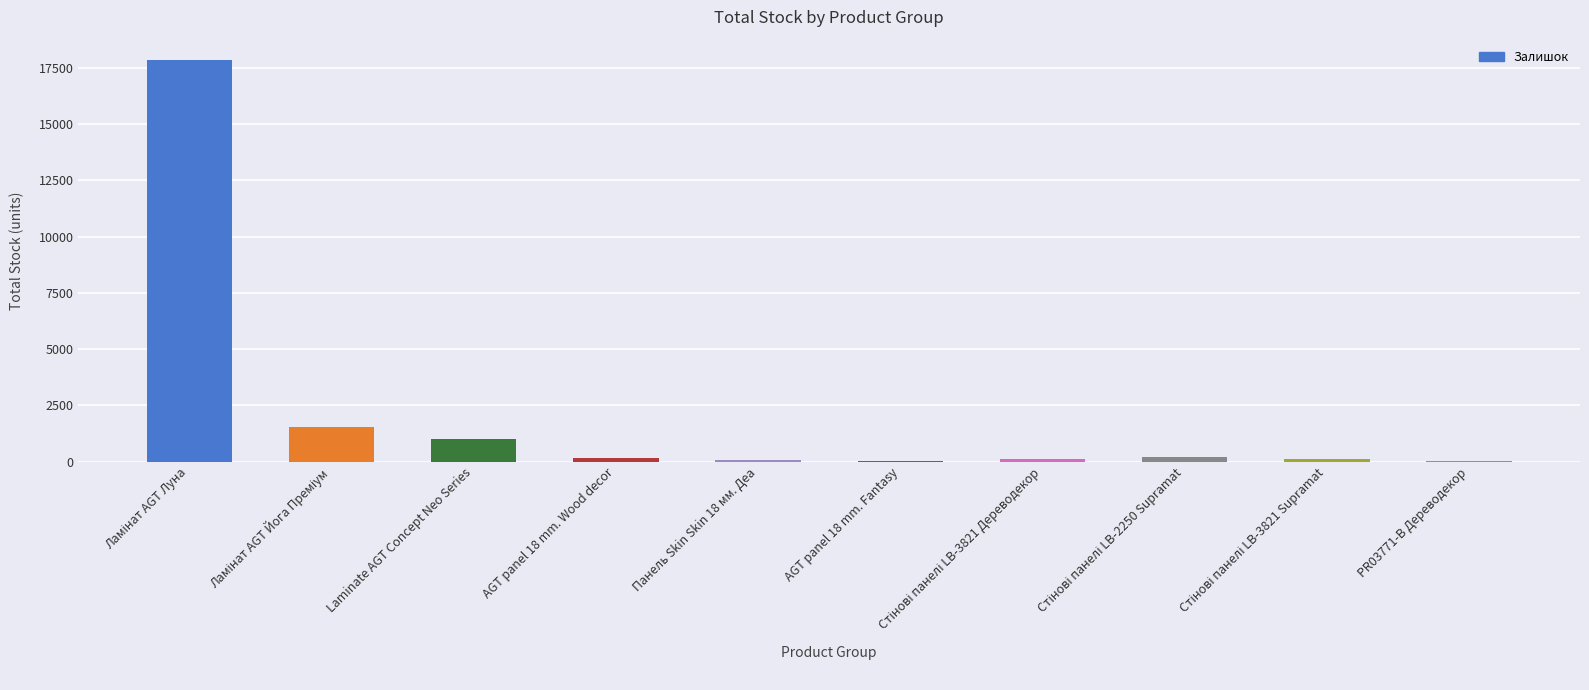

The value at PR03771-B Дереводекор is 15. True or false?

True